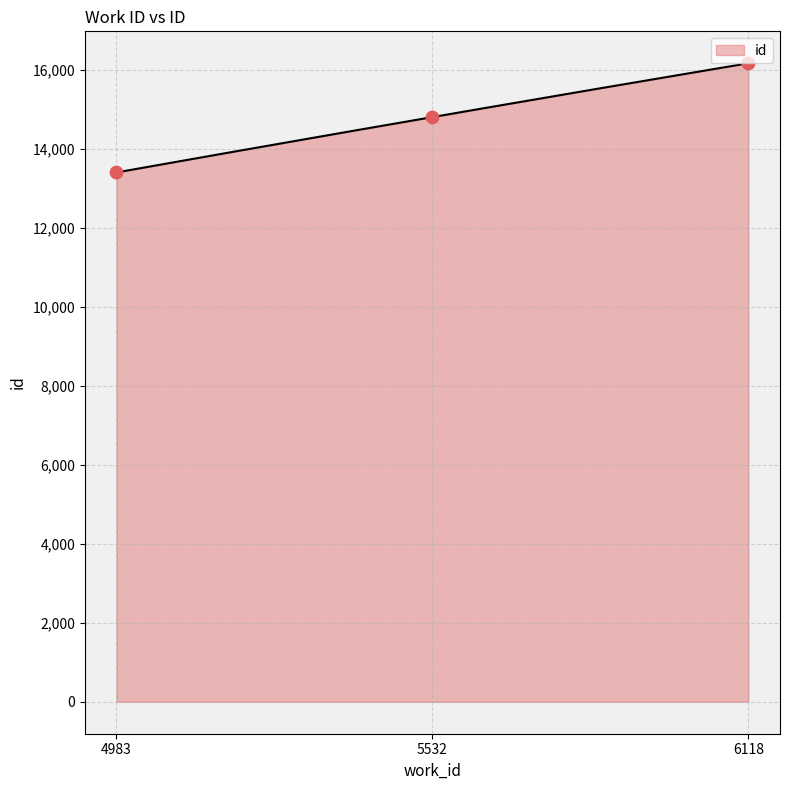

What is the change in value from 4983 to 5532?

+1401